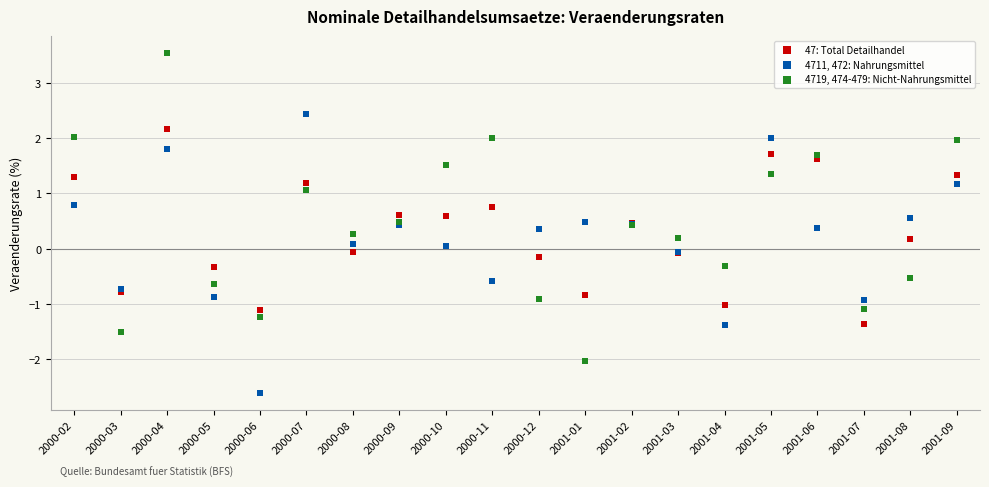

Which series reaches the maximum Y coordinate?

4719, 474-479: Nicht-Nahrungsmittel